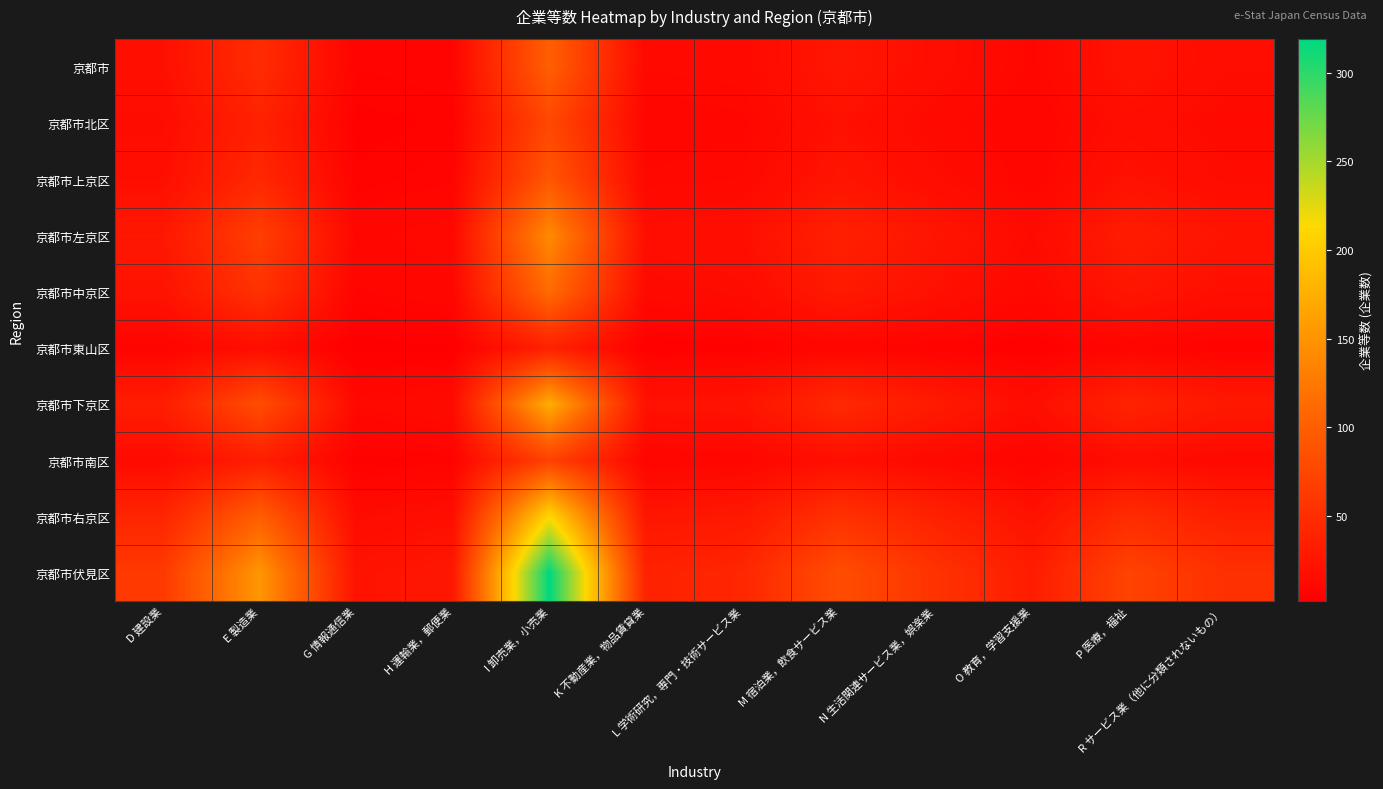

Reading left to right, list all the values displayed in this chart.

京都市: D 建設業=19	E 製造業=48	G 情報通信業=7	H 運輸業，郵便業=8	I 卸売業，小売業=100	K 不動産業，物品賃貸業=12	L 学術研究，専門・技術サービス業=13	M 宿泊業，飲食サービス業=26	N 生活関連サービス業，娯楽業=17	O 教育，学習支援業=10	P 医療，福祉=23	R サービス業（他に分類されないもの）=16
京都市北区: D 建設業=15	E 製造業=37	G 情報通信業=5	H 運輸業，郵便業=6	I 卸売業，小売業=77	K 不動産業，物品賃貸業=9	L 学術研究，専門・技術サービス業=10	M 宿泊業，飲食サービス業=20	N 生活関連サービス業，娯楽業=13	O 教育，学習支援業=8	P 医療，福祉=17	R サービス業（他に分類されないもの）=13
京都市上京区: D 建設業=18	E 製造業=44	G 情報通信業=6	H 運輸業，郵便業=8	I 卸売業，小売業=92	K 不動産業，物品賃貸業=11	L 学術研究，専門・技術サービス業=12	M 宿泊業，飲食サービス業=24	N 生活関連サービス業，娯楽業=16	O 教育，学習支援業=9	P 医療，福祉=21	R サービス業（他に分類されないもの）=15
京都市左京区: D 建設業=27	E 製造業=67	G 情報通信業=10	H 運輸業，郵便業=12	I 卸売業，小売業=141	K 不動産業，物品賃貸業=17	L 学術研究，専門・技術サービス業=18	M 宿泊業，飲食サービス業=36	N 生活関連サービス業，娯楽業=24	O 教育，学習支援業=14	P 医療，福祉=32	R サービス業（他に分類されないもの）=23
京都市中京区: D 建設業=22	E 製造業=54	G 情報通信業=8	H 運輸業，郵便業=10	I 卸売業，小売業=113	K 不動産業，物品賃貸業=13	L 学術研究，専門・技術サービス業=15	M 宿泊業，飲食サービス業=29	N 生活関連サービス業，娯楽業=20	O 教育，学習支援業=11	P 医療，福祉=25	R サービス業（他に分類されないもの）=18
京都市東山区: D 建設業=7	E 製造業=17	G 情報通信業=2	H 運輸業，郵便業=3	I 卸売業，小売業=36	K 不動産業，物品賃貸業=4	L 学術研究，専門・技術サービス業=5	M 宿泊業，飲食サービス業=9	N 生活関連サービス業，娯楽業=6	O 教育，学習支援業=4	P 医療，福祉=8	R サービス業（他に分類されないもの）=6
京都市下京区: D 建設業=33	E 製造業=82	G 情報通信業=12	H 運輸業，郵便業=15	I 卸売業，小売業=173	K 不動産業，物品賃貸業=21	L 学術研究，専門・技術サービス業=23	M 宿泊業，飲食サービス業=45	N 生活関連サービス業，娯楽業=30	O 教育，学習支援業=17	P 医療，福祉=39	R サービス業（他に分類されないもの）=28
京都市南区: D 建設業=14	E 製造業=33	G 情報通信業=5	H 運輸業，郵便業=6	I 卸売業，小売業=70	K 不動産業，物品賃貸業=8	L 学術研究，専門・技術サービス業=9	M 宿泊業，飲食サービス業=18	N 生活関連サービス業，娯楽業=12	O 教育，学習支援業=7	P 医療，福祉=16	R サービス業（他に分類されないもの）=12
京都市右京区: D 建設業=41	E 製造業=100	G 情報通信業=15	H 運輸業，郵便業=18	I 卸売業，小売業=211	K 不動産業，物品賃貸業=25	L 学術研究，専門・技術サービス業=28	M 宿泊業，飲食サービス業=54	N 生活関連サービス業，娯楽業=37	O 教育，学習支援業=21	P 医療，福祉=48	R サービス業（他に分類されないもの）=35
京都市伏見区: D 建設業=62	E 製造業=152	G 情報通信業=22	H 運輸業，郵便業=27	I 卸売業，小売業=319	K 不動産業，物品賃貸業=38	L 学術研究，専門・技術サービス業=42	M 宿泊業，飲食サービス業=82	N 生活関連サービス業，娯楽業=55	O 教育，学習支援業=32	P 医療，福祉=72	R サービス業（他に分類されないもの）=52